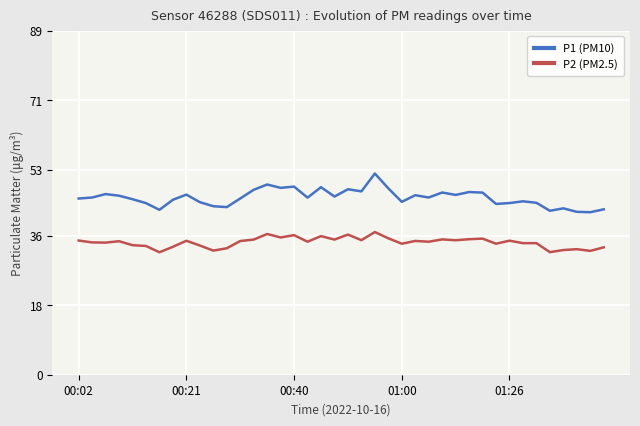

List the series in order of their peak value, highest first.

P1 (PM10), P2 (PM2.5)